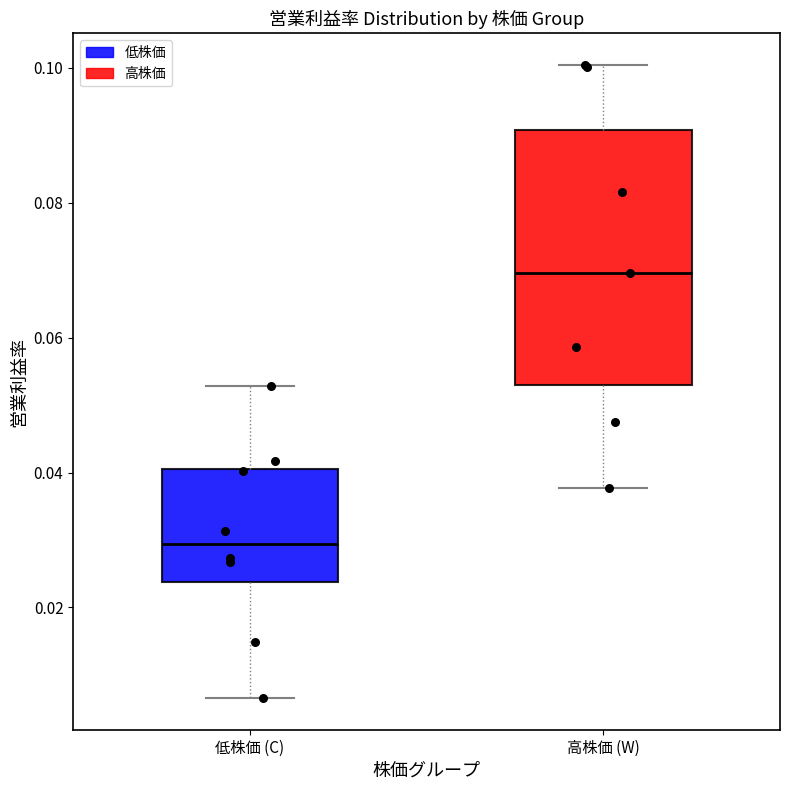

Which box is the tallest, from its lower edge to its upper edge?

高株価 (W)